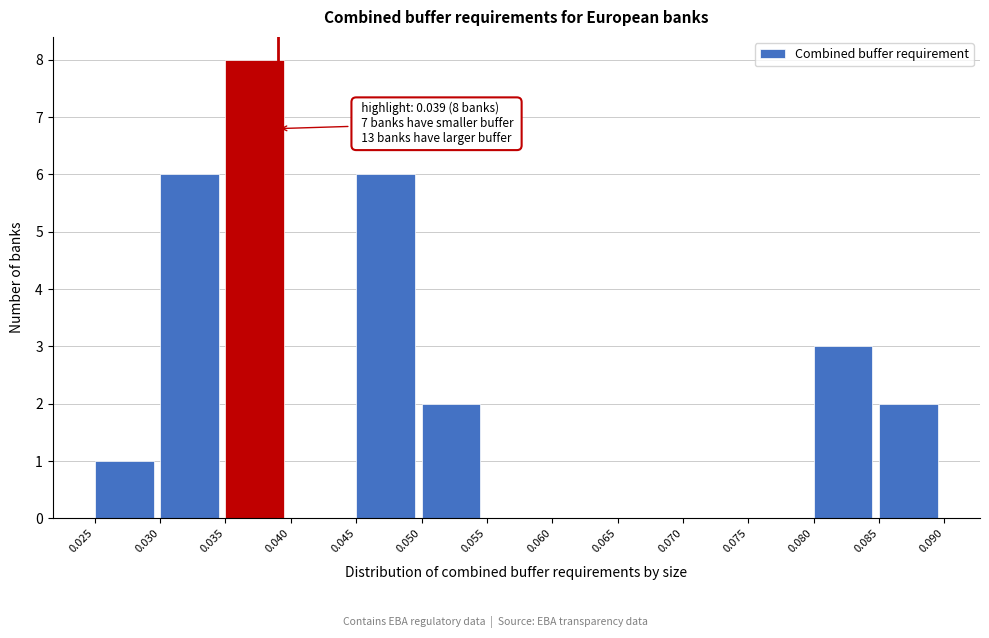

Over which range of the x-axis is the bar tallest?

0.035 to 0.040